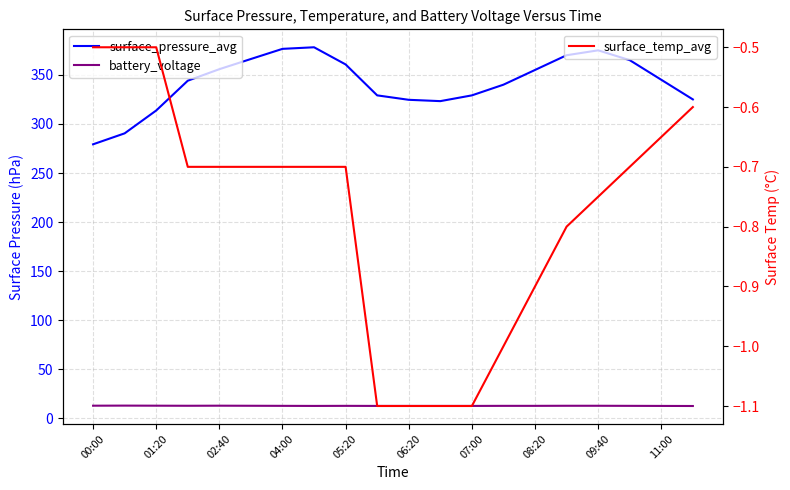

Rank the series at 06:20 from lowest to highest value.

surface_temp_avg, battery_voltage, surface_pressure_avg